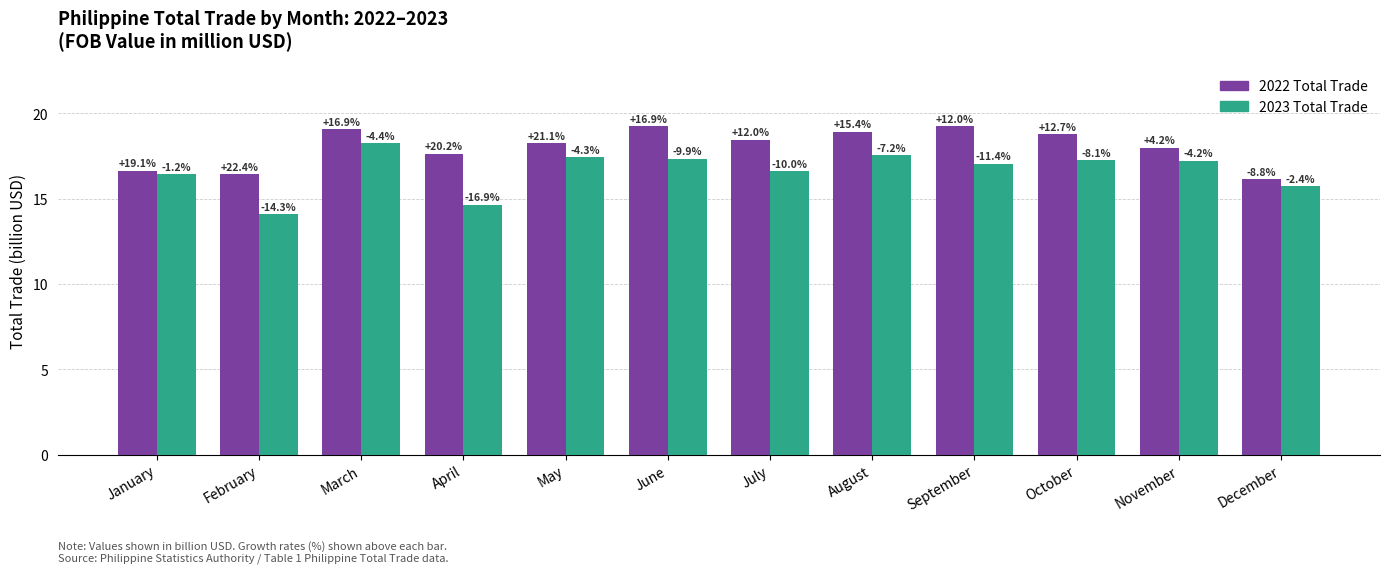

What are all the series names shown in the legend?

2022 Total Trade, 2023 Total Trade